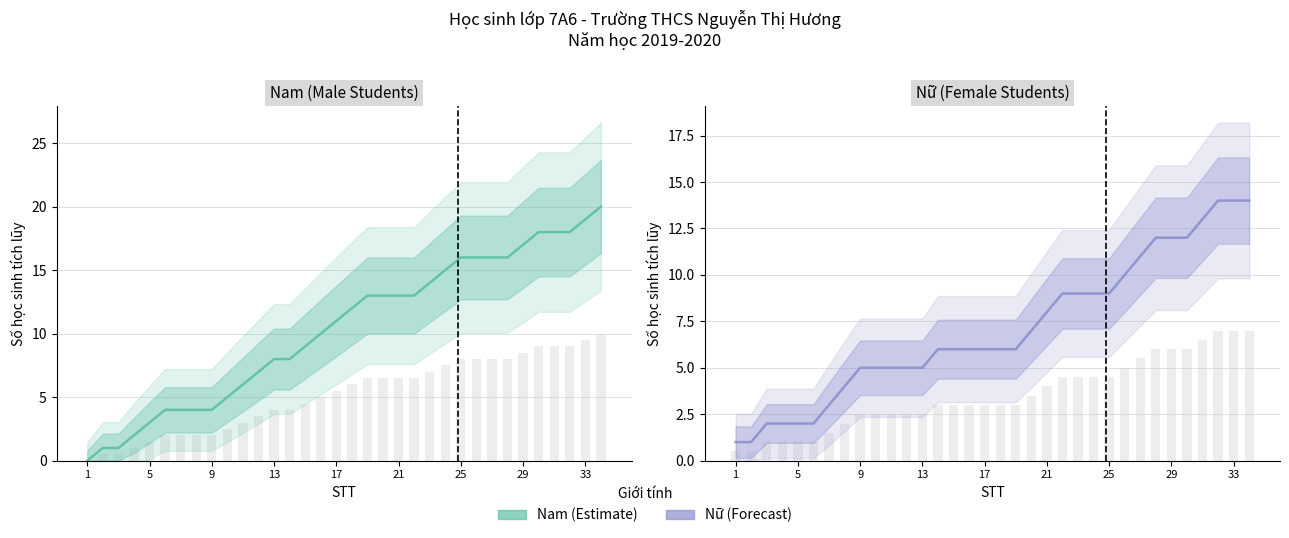

Is the value of Nam at 33 greater than the value of Nữ at 31?

No